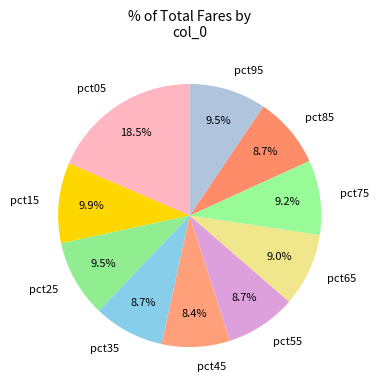

Which slice is the largest?

pct05